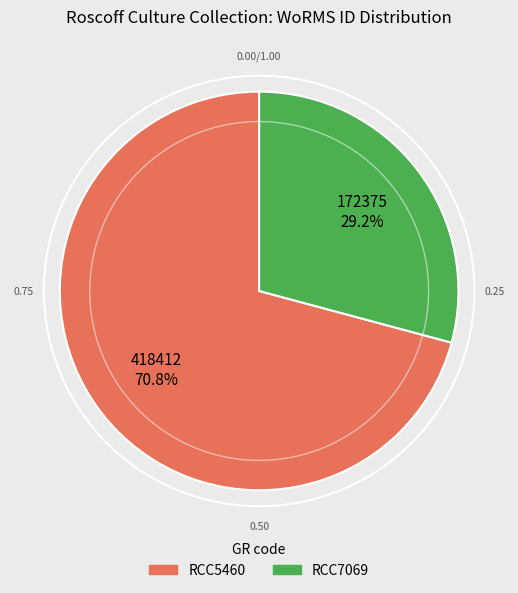

Approximately how many times larger is the value at RCC7069 compared to RCC5460?

0.4